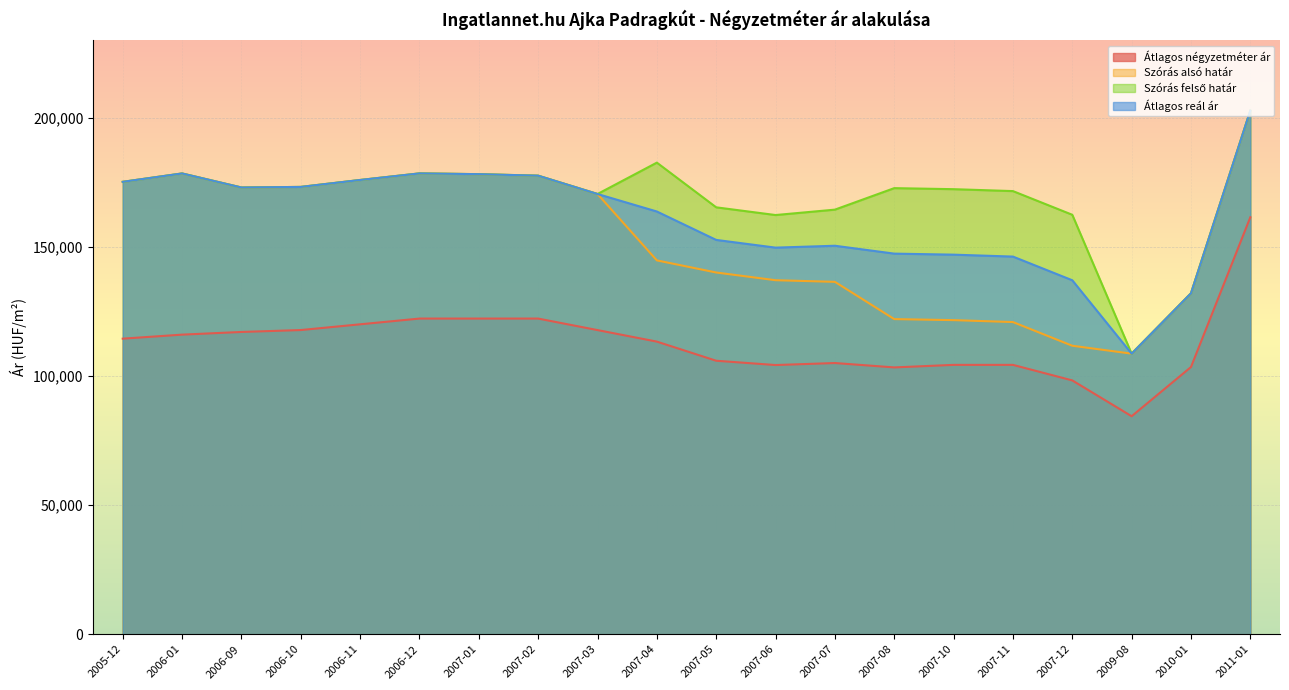

At which label does Átlagos négyzetméter ár first exceed 114444?

2006-01